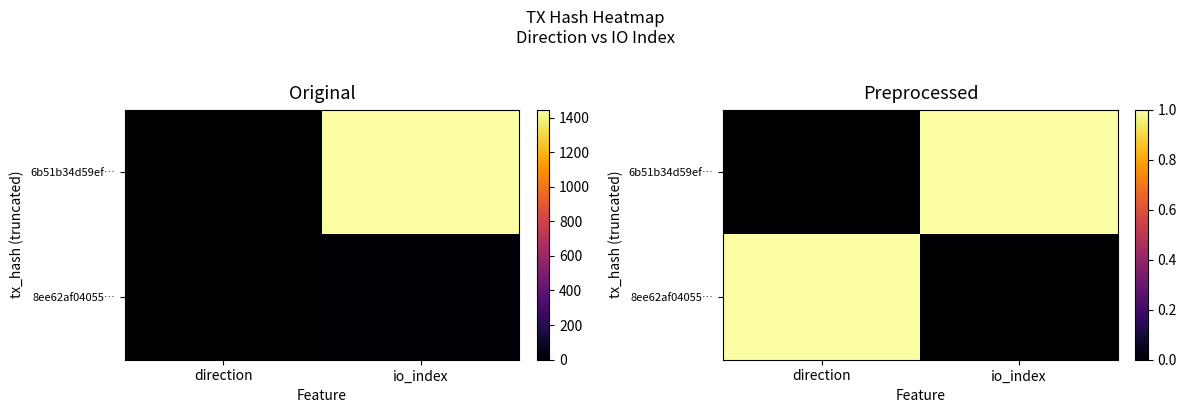

The value of 8ee62af04055… at direction is 1. True or false?

False